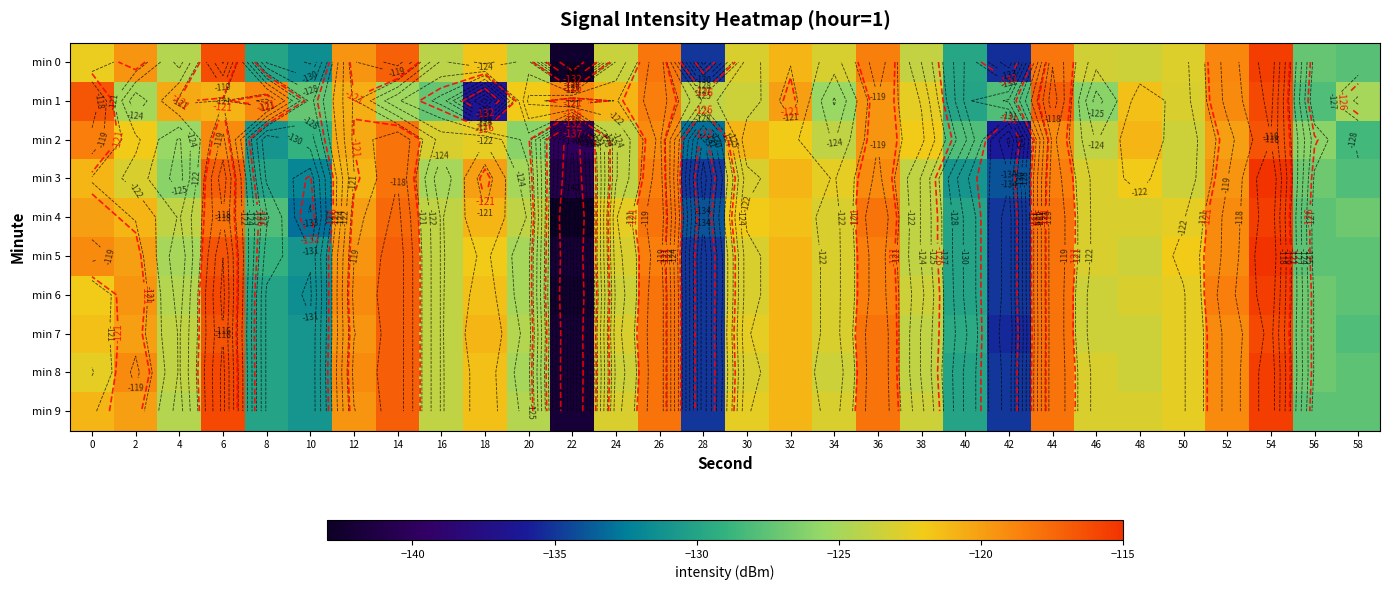

Where is min 0 nearest to the value -129?

40